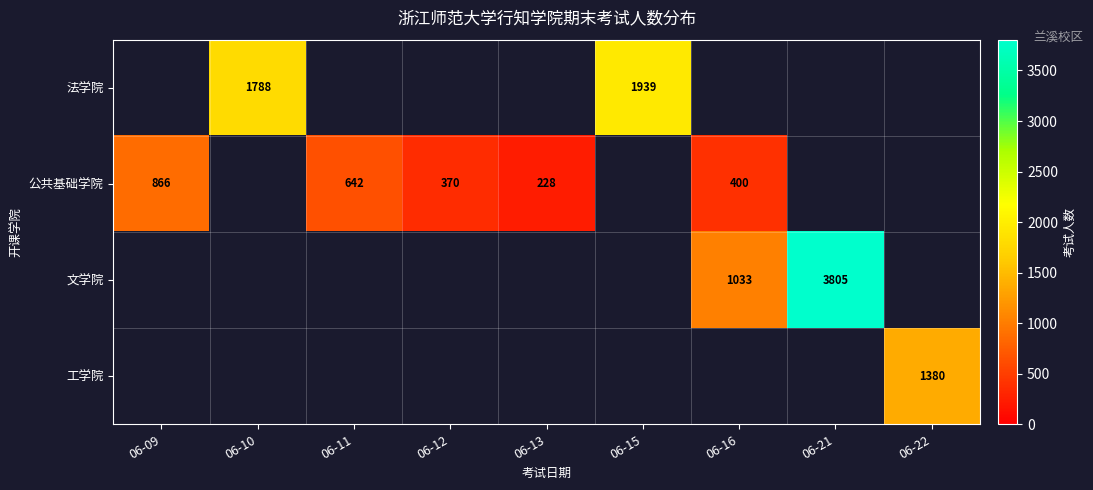

At which category does the chart reach its minimum across all series?

06-13